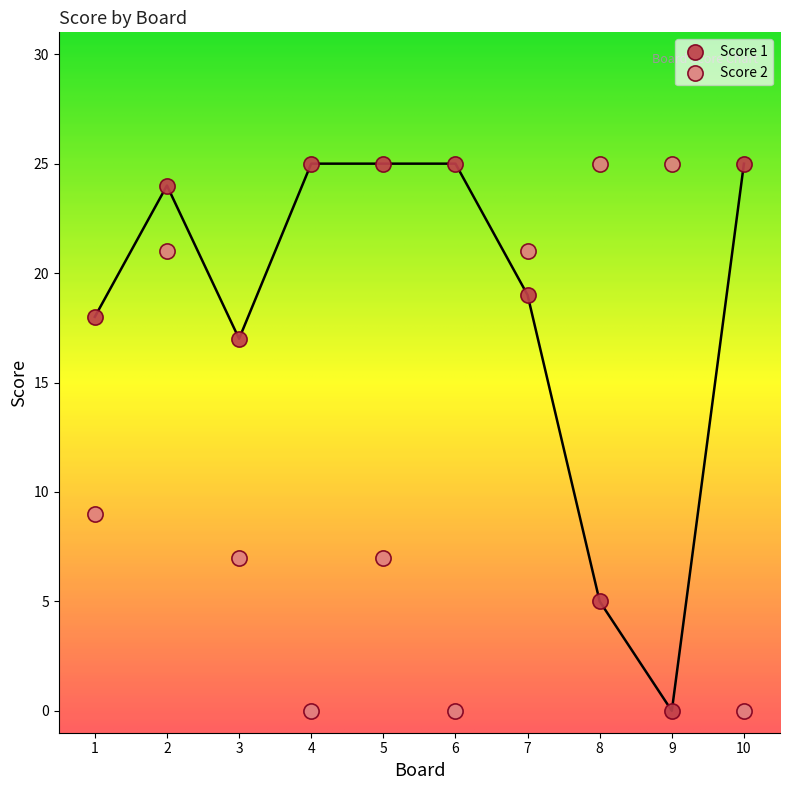

Across all series, what Y value is closest to 12?

9